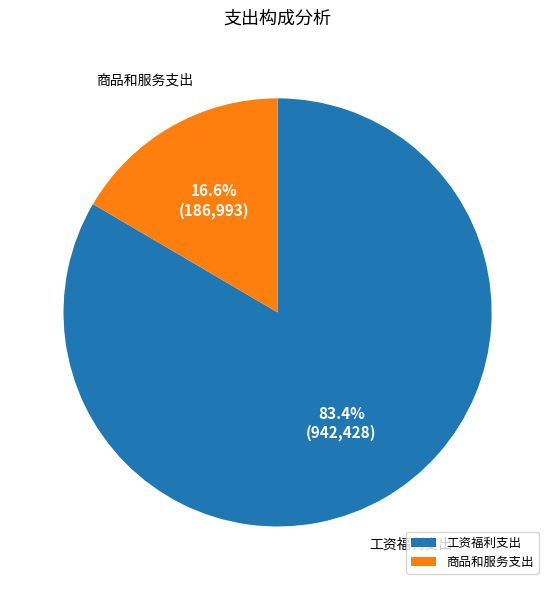

What is the smallest slice in the pie chart?

商品和服务支出